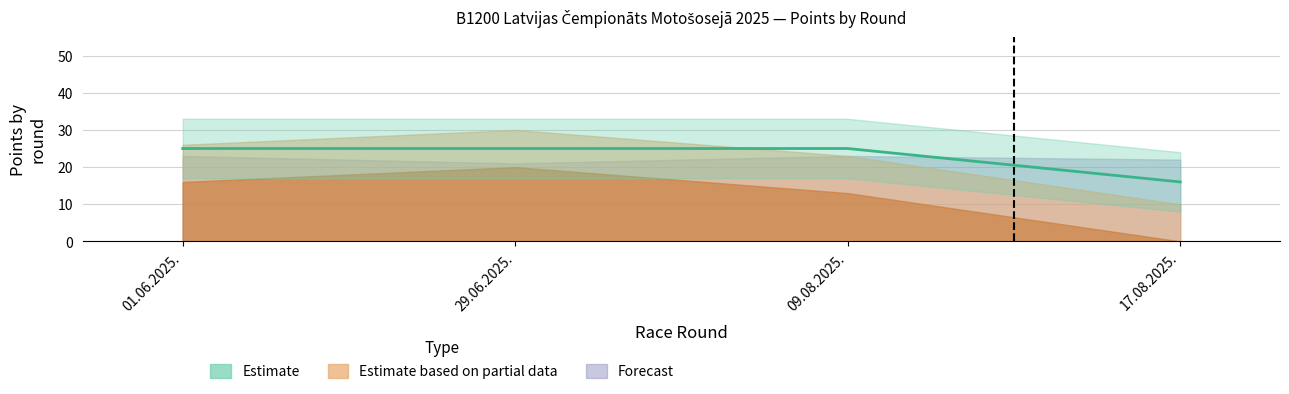

What is the sum of the values at 17.08.2025. and 29.06.2025.?

41